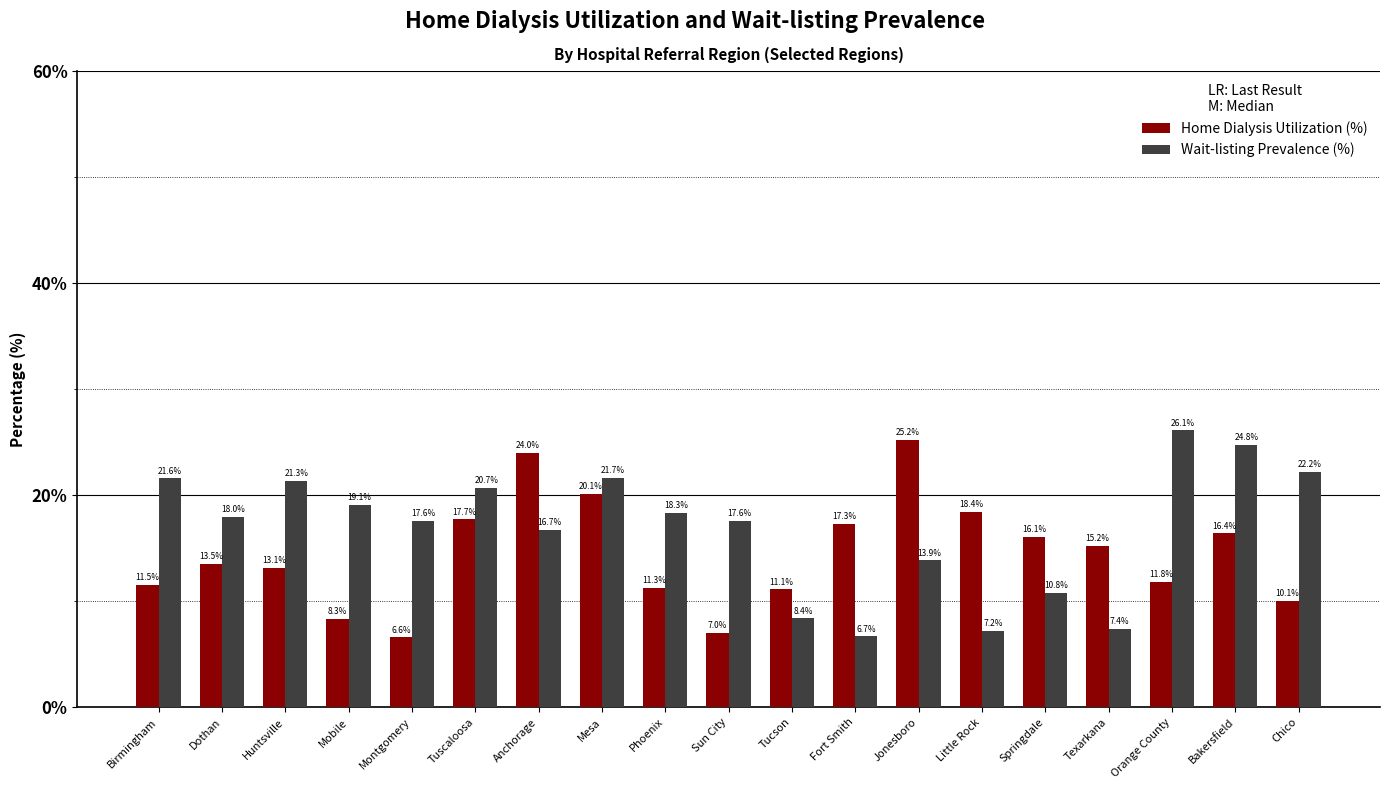

At Sun City, list the series in order from smallest to largest.

Home Dialysis Utilization (%), Wait-listing Prevalence (%)